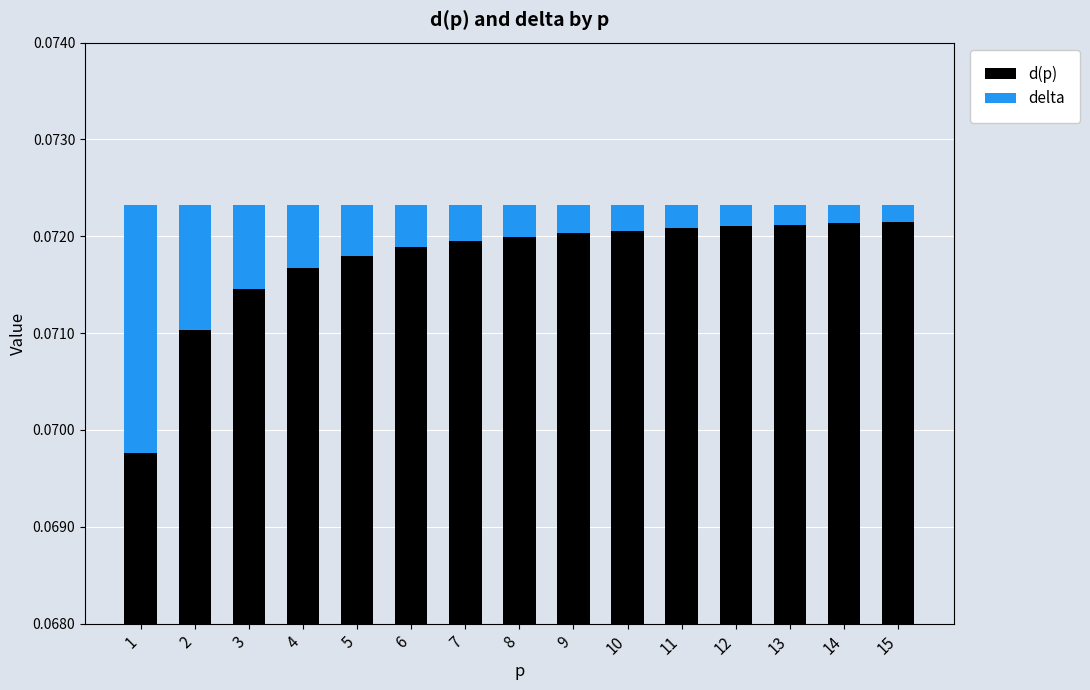

Is the value of delta at 11 greater than the value of d(p) at 11?

No